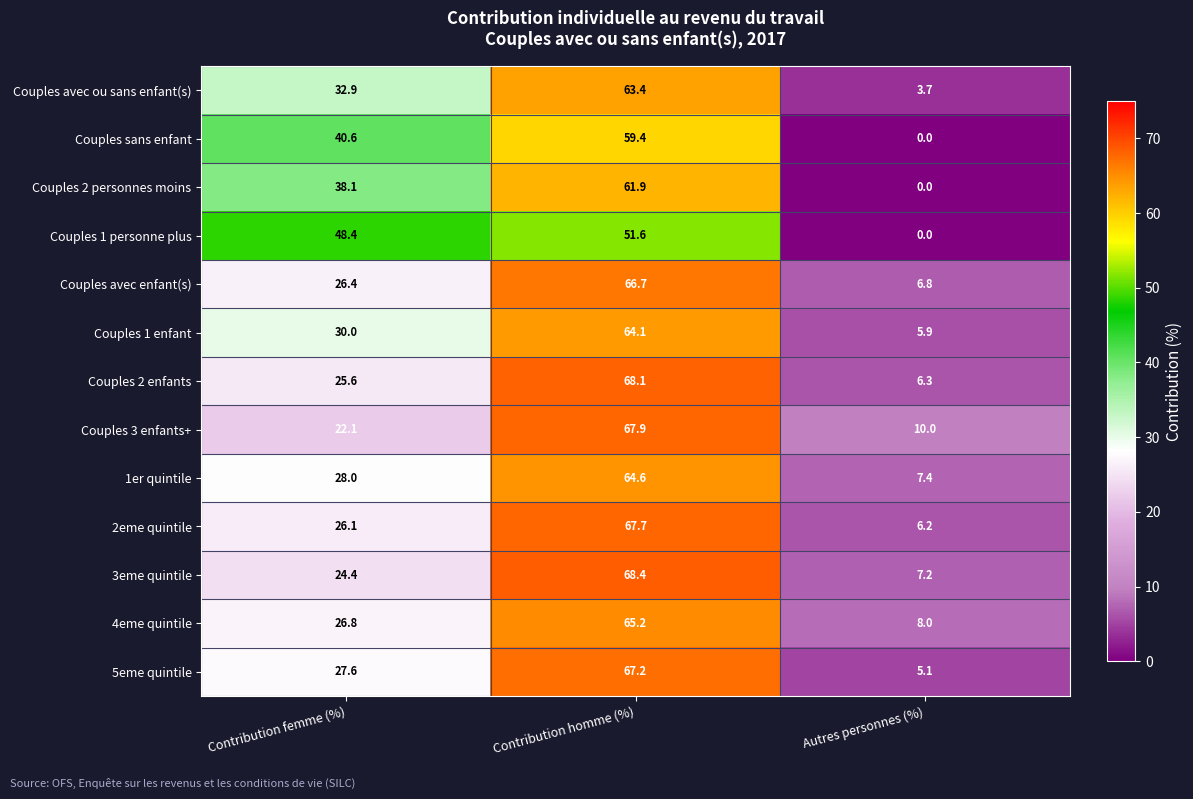

True or false: 5eme quintile has a value of 43.3 at Contribution femme (%).

False